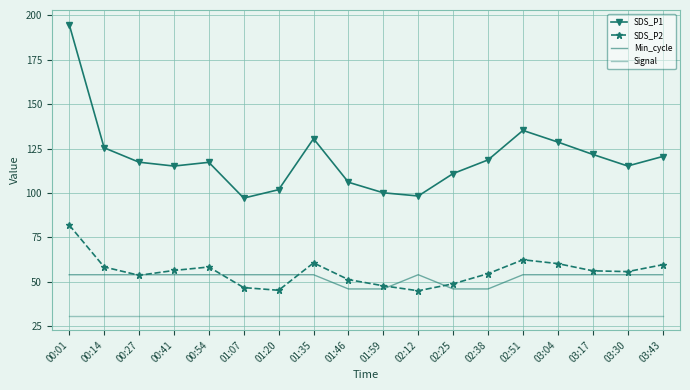

At which label is Min_cycle closest to 50?

00:01